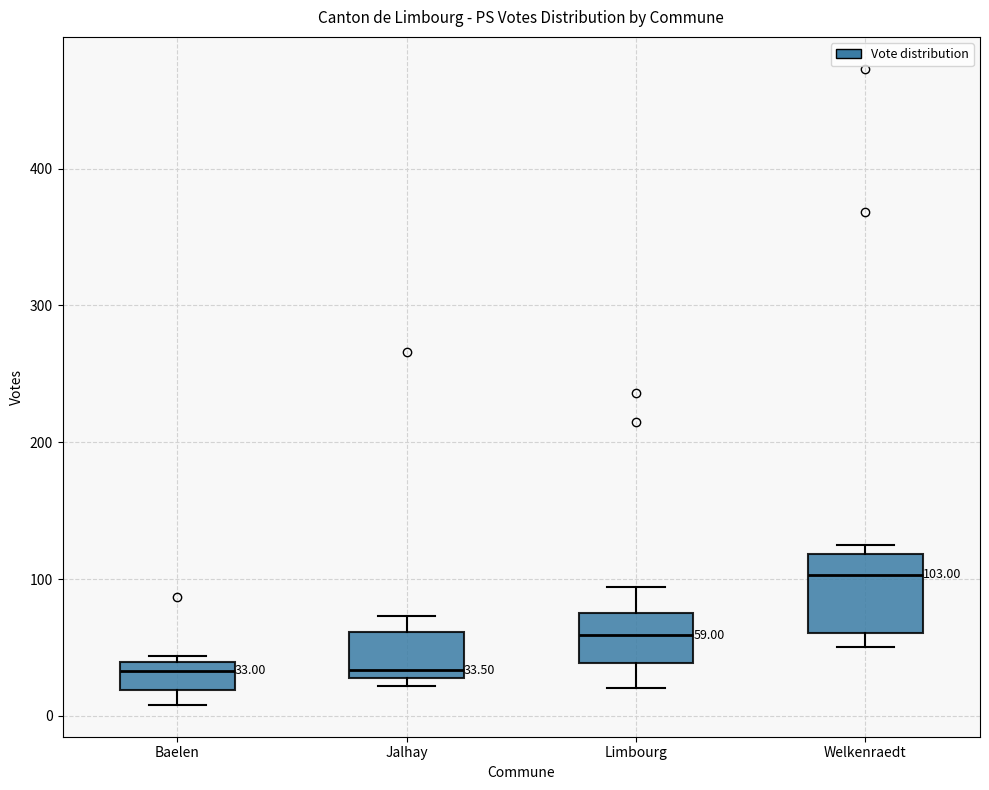

Which box has the highest median line?

Welkenraedt